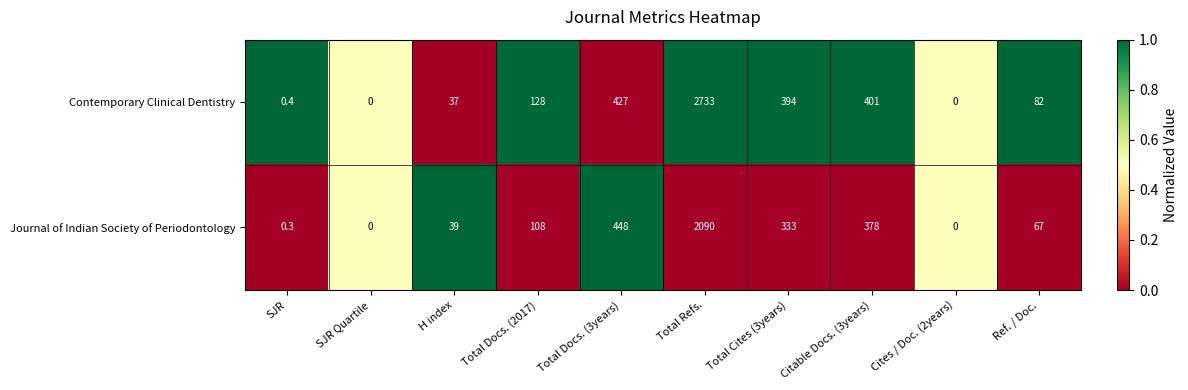

True or false: Journal of Indian Society of Periodontology has a value of 333.0 at Total Cites (3years).

True